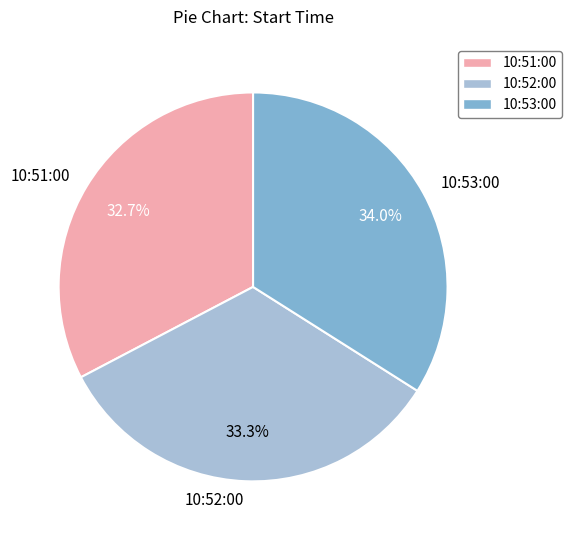

How many slices are in this pie chart?

3